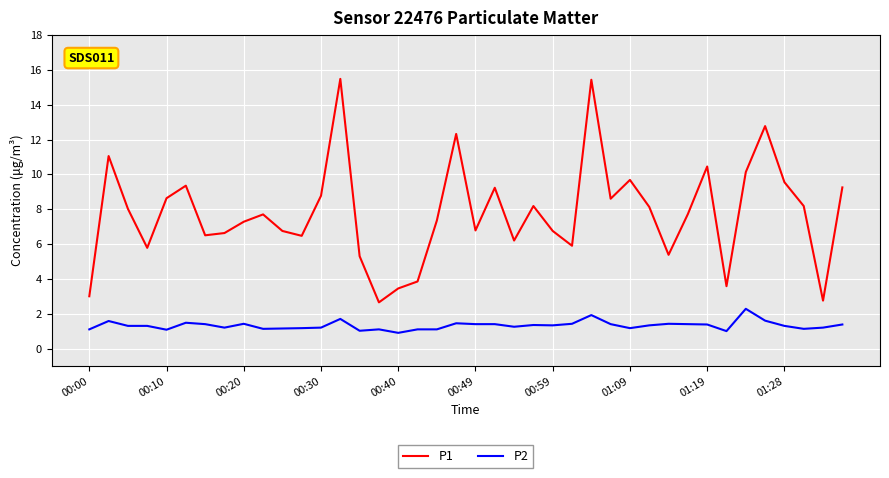

What is the difference between the maximum and minimum values in the P1 series?

12.8